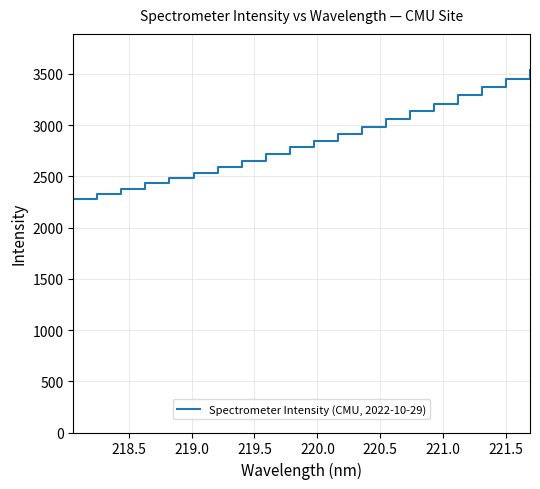

What is the difference between the maximum and minimum values?

1261.8